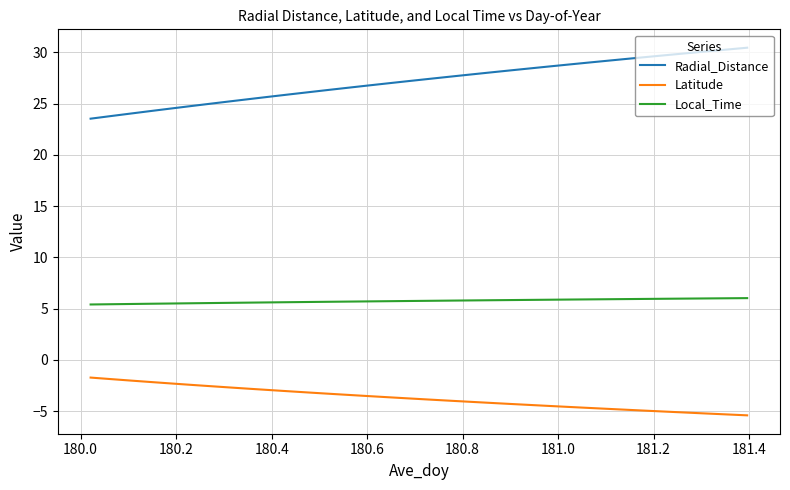

What is the lowest value of the Radial_Distance series?

23.5